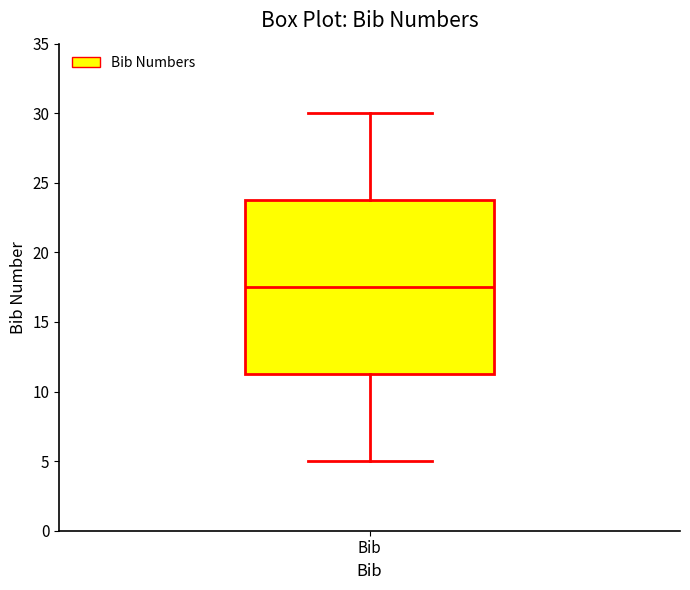

Read this box plot against the y-axis: the position of the median line, the range covered by the box, and the ends of both whiskers. The values are not printed on the chart, so give them approximately, as read against the axis.

median 17.5, box 11.5 to 24.0, whiskers 5.0 to 30.0